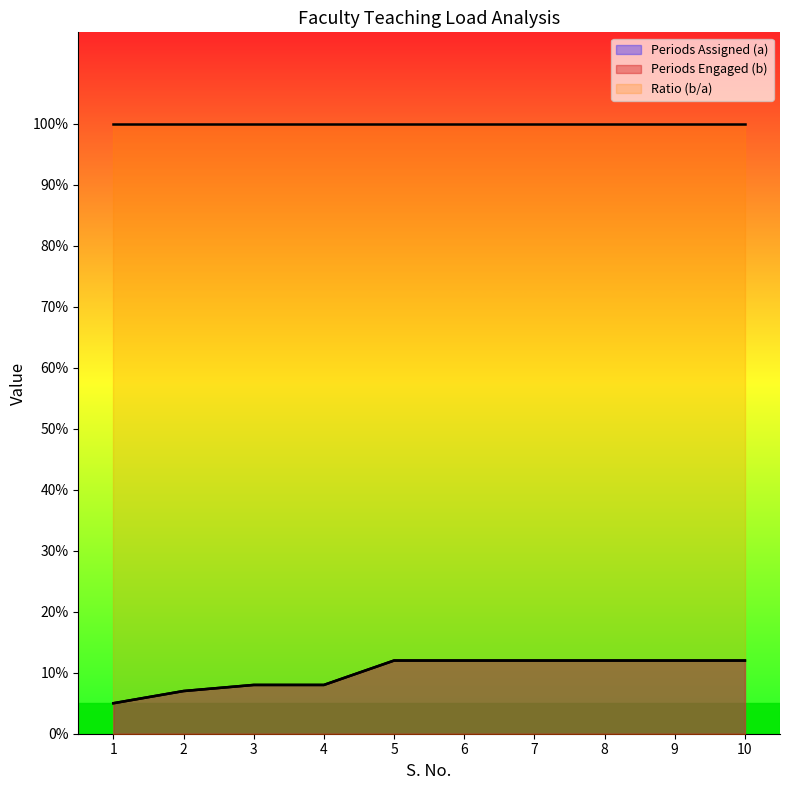

What is the sum of all Periods Engaged (b) values?

100